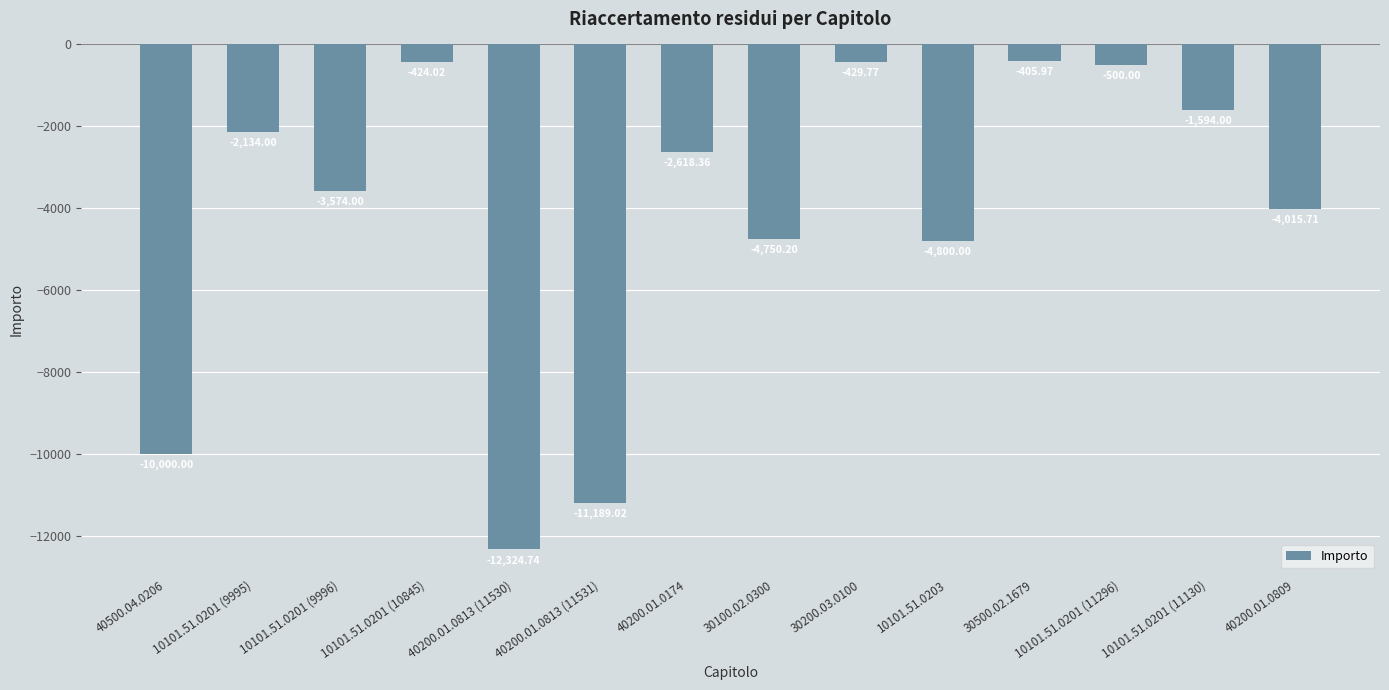

How many bars are there in total?

14